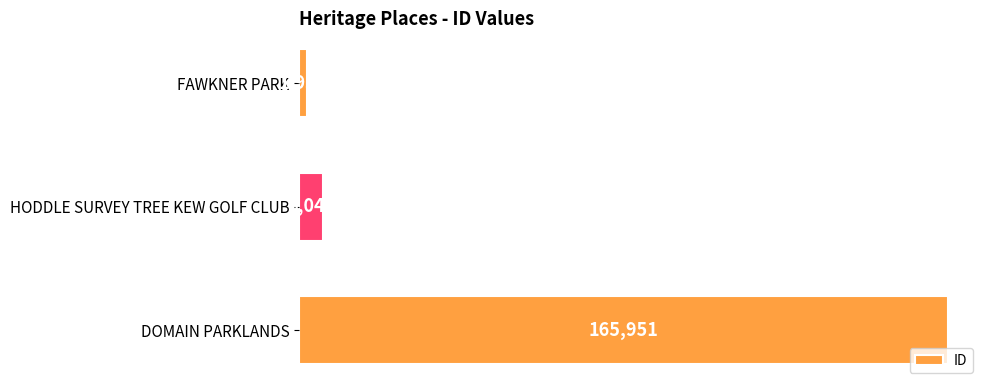

Reading bottom to top, extract all data points from this chart.

165951	6049	1953